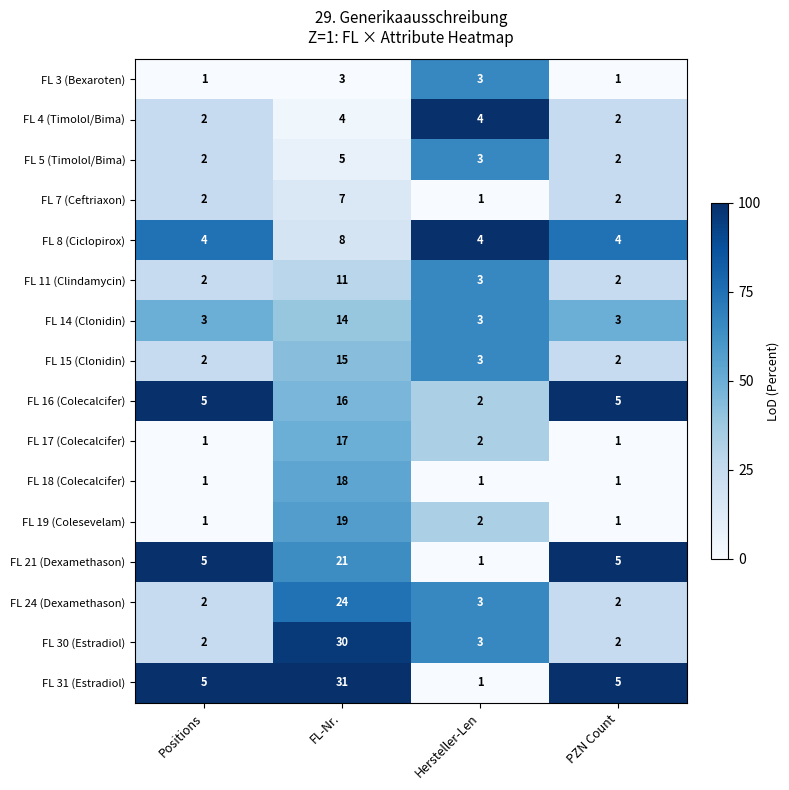

Rank the series by their maximum value, from lowest to highest.

FL 3 (Bexaroten), FL 4 (Timolol/Bima), FL 5 (Timolol/Bima), FL 7 (Ceftriaxon), FL 8 (Ciclopirox), FL 11 (Clindamycin), FL 14 (Clonidin), FL 15 (Clonidin), FL 16 (Colecalcifer), FL 17 (Colecalcifer), FL 18 (Colecalcifer), FL 19 (Colesevelam), FL 21 (Dexamethason), FL 24 (Dexamethason), FL 30 (Estradiol), FL 31 (Estradiol)